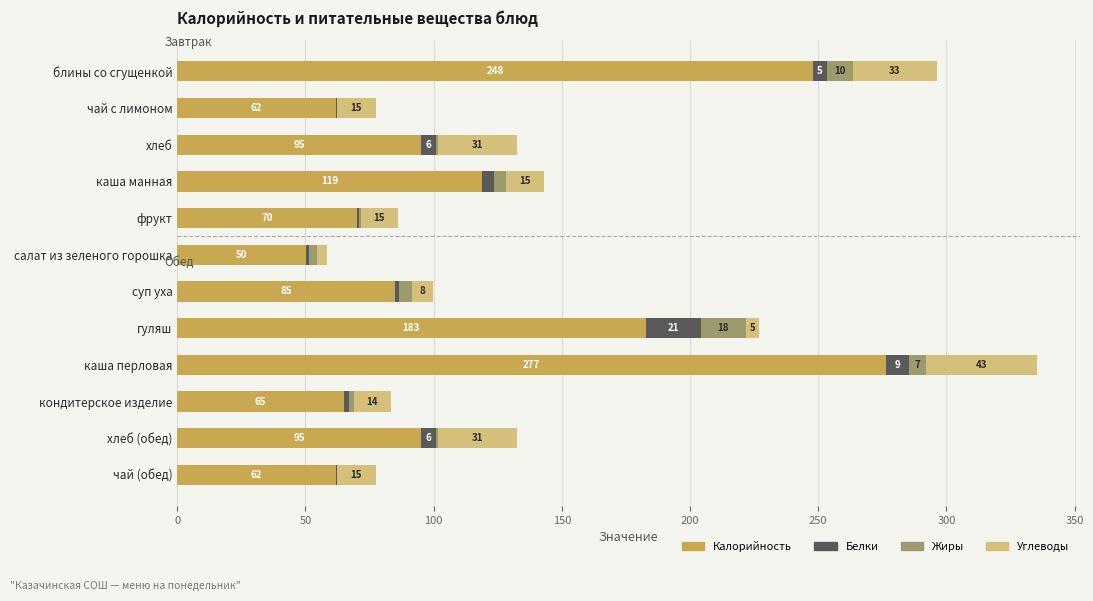

What are all the series names shown in the legend?

Калорийность, Белки, Жиры, Углеводы